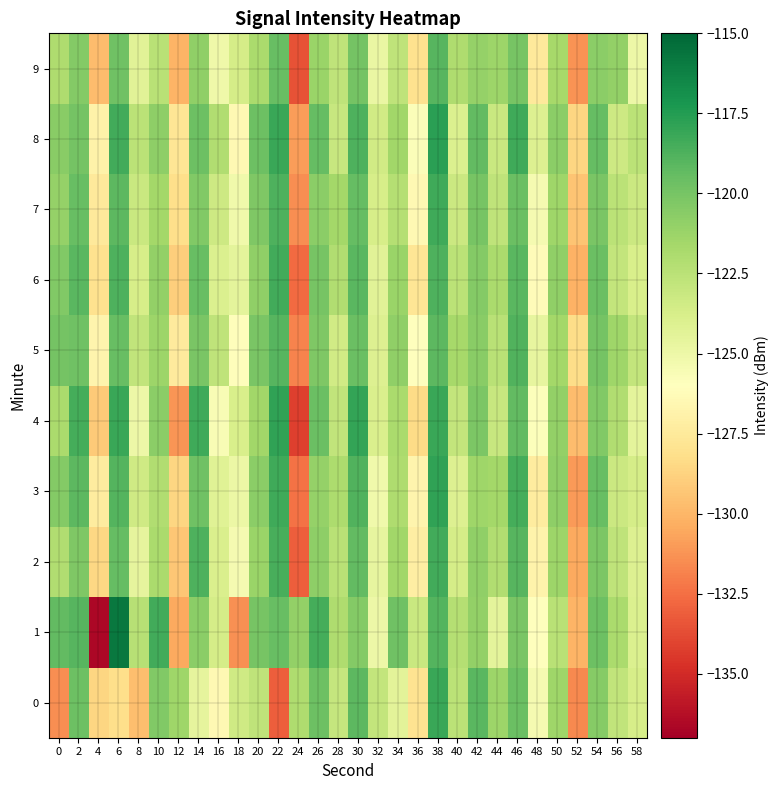

Reading right to left, extract all data points from this chart.

0: 58=-123.7	56=-122.8	54=-120.5	52=-131.6	50=-121.4	48=-125.4	46=-119.6	44=-121.3	42=-119.0	40=-122.5	38=-118.2	36=-127.9	34=-124.4	32=-122.9	30=-119.1	28=-122.9	26=-119.7	24=-122.0	22=-133.1	20=-122.7	18=-123.4	16=-126.5	14=-124.6	12=-121.4	10=-120.3	8=-129.6	6=-128.2	4=-128.6	2=-119.7	0=-131.5
1: 58=-124.0	56=-121.8	54=-119.7	52=-130.1	50=-122.4	48=-126.0	46=-120.1	44=-124.5	42=-121.0	40=-122.3	38=-118.9	36=-123.1	34=-119.8	32=-125.0	30=-120.5	28=-122.0	26=-118.5	24=-121.0	22=-119.5	20=-120.0	18=-131.3	16=-123.6	14=-120.7	12=-130.5	10=-118.4	8=-122.4	6=-115.8	4=-136.7	2=-119.0	0=-119.3
2: 58=-124.1	56=-122.7	54=-120.2	52=-130.5	50=-121.3	48=-126.8	46=-119.0	44=-122.1	42=-120.9	40=-123.6	38=-118.4	36=-127.2	34=-121.5	32=-124.7	30=-119.3	28=-122.4	26=-120.8	24=-133.1	22=-118.6	20=-121.2	18=-125.4	16=-123.9	14=-118.7	12=-129.3	10=-121.8	8=-124.6	6=-119.4	4=-128.5	2=-120.3	0=-122.1
3: 58=-123.6	56=-123.2	54=-119.5	52=-131.0	50=-120.8	48=-127.3	46=-118.5	44=-121.6	42=-121.4	40=-124.1	38=-117.9	36=-126.7	34=-122.0	32=-125.2	30=-118.8	28=-121.9	26=-121.1	24=-132.4	22=-118.3	20=-120.7	18=-124.9	16=-124.2	14=-119.8	12=-128.6	10=-122.1	8=-123.4	6=-118.9	4=-127.3	2=-119.2	0=-120.5
4: 58=-124.5	56=-122.1	54=-120.4	52=-129.7	50=-121.0	48=-125.9	46=-119.3	44=-123.0	42=-120.2	40=-122.9	38=-118.1	36=-128.4	34=-121.8	32=-123.9	30=-118.0	28=-122.8	26=-119.6	24=-134.2	22=-117.9	20=-121.5	18=-123.8	16=-125.6	14=-118.3	12=-131.2	10=-120.7	8=-125.0	6=-118.1	4=-129.1	2=-118.5	0=-121.8
5: 58=-122.9	56=-121.4	54=-119.9	52=-128.3	50=-121.6	48=-124.7	46=-118.8	44=-122.4	42=-120.6	40=-121.7	38=-119.2	36=-126.0	34=-120.9	32=-124.1	30=-119.6	28=-123.5	26=-120.3	24=-131.8	22=-119.0	20=-120.1	18=-126.1	16=-122.7	14=-120.1	12=-127.4	10=-121.3	8=-122.8	6=-119.5	4=-126.7	2=-119.8	0=-119.9
6: 58=-123.8	56=-122.9	54=-119.6	52=-130.2	50=-120.9	48=-126.2	46=-119.1	44=-121.8	42=-120.5	40=-122.5	38=-118.7	36=-127.8	34=-121.2	32=-124.3	30=-119.1	28=-122.1	26=-120.0	24=-132.7	22=-118.4	20=-120.9	18=-124.5	16=-124.0	14=-119.5	12=-129.0	10=-121.0	8=-123.7	6=-118.7	4=-128.0	2=-119.1	0=-120.4
7: 58=-123.2	56=-122.5	54=-120.1	52=-129.4	50=-121.4	48=-125.4	46=-119.6	44=-122.7	42=-120.0	40=-123.2	38=-118.3	36=-126.5	34=-122.3	32=-123.7	30=-119.4	28=-121.6	26=-120.7	24=-131.5	22=-118.7	20=-120.3	18=-125.2	16=-123.3	14=-120.4	12=-128.2	10=-121.6	8=-123.1	6=-119.2	4=-127.5	2=-119.5	0=-121.1
8: 58=-122.5	56=-123.3	54=-119.4	52=-128.6	50=-120.7	48=-124.1	46=-118.3	44=-123.1	42=-119.3	40=-124.0	38=-117.7	36=-125.8	34=-121.5	32=-123.5	30=-118.7	28=-123.0	26=-119.4	24=-130.9	22=-118.1	20=-119.7	18=-126.5	16=-122.1	14=-119.7	12=-127.8	10=-120.8	8=-122.5	6=-118.4	4=-126.9	2=-119.9	0=-120.6
9: 58=-125.0	56=-121.0	54=-120.7	52=-131.3	50=-121.7	48=-127.5	46=-120.0	44=-121.3	42=-121.1	40=-122.0	38=-119.0	36=-128.0	34=-122.7	32=-124.8	30=-119.9	28=-122.7	26=-121.2	24=-133.5	22=-119.5	20=-121.8	18=-123.6	16=-125.1	14=-120.9	12=-130.1	10=-122.4	8=-124.3	6=-119.8	4=-129.7	2=-120.5	0=-122.0